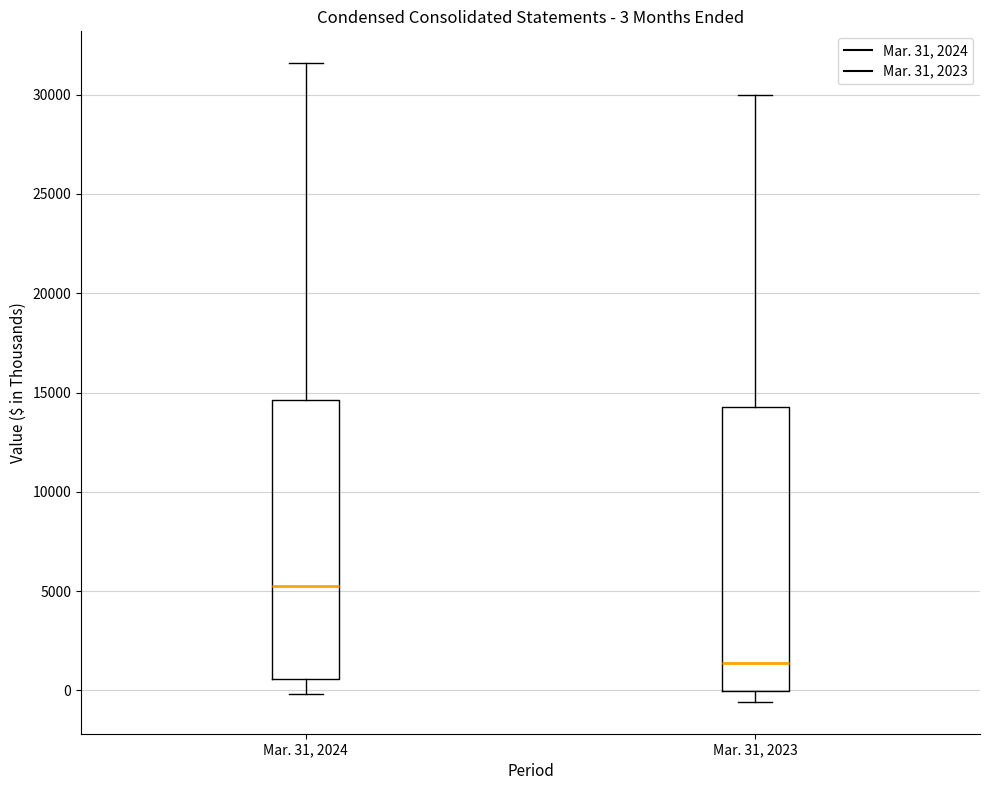

Which box has the lowest median line?

Mar. 31, 2023